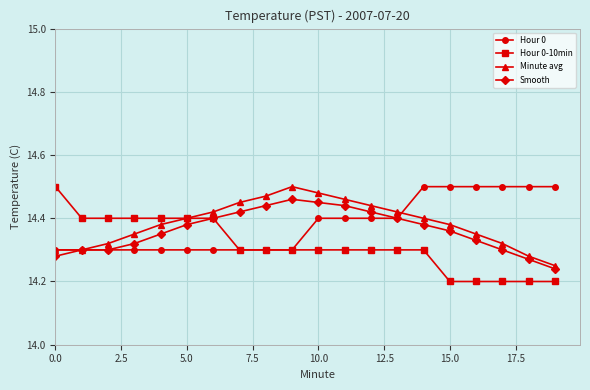

Which series has the widest spread of values?

Hour 0-10min